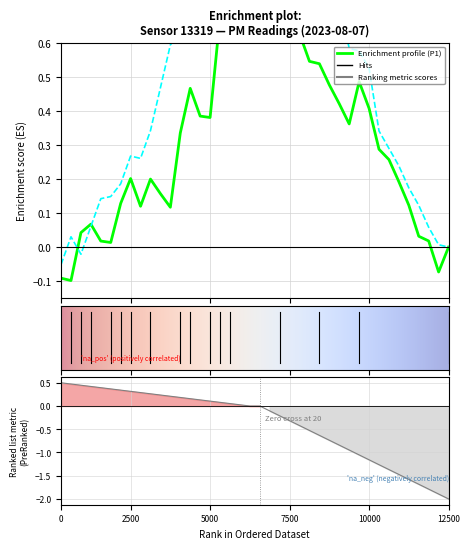

Which series has the widest spread of values?

P1